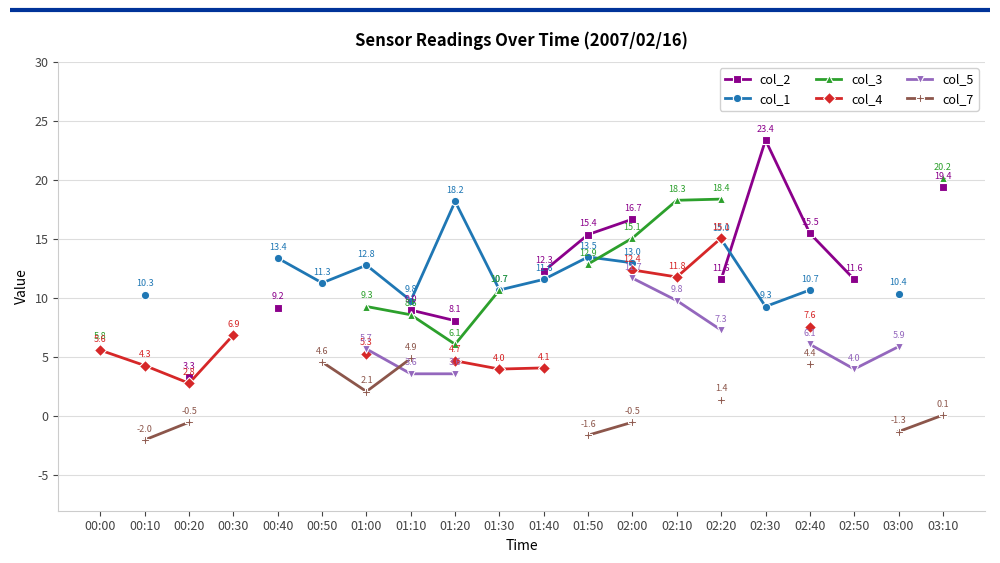

How many lines are shown in the chart?

6